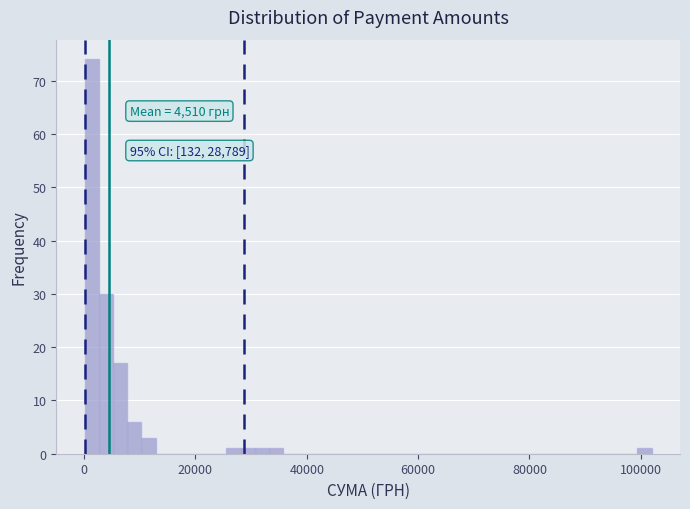

Read against the x-axis, roughly where is the centre of the tallest bar?

2000